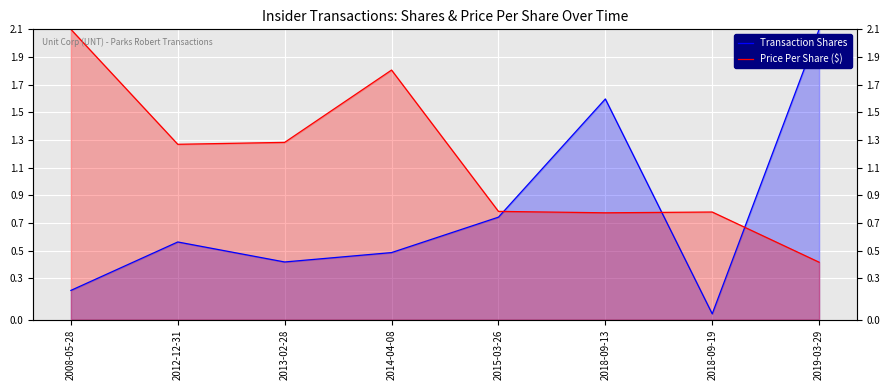

At 2018-09-19, list the series in order from smallest to largest.

Transaction Shares, Price Per Share ($)